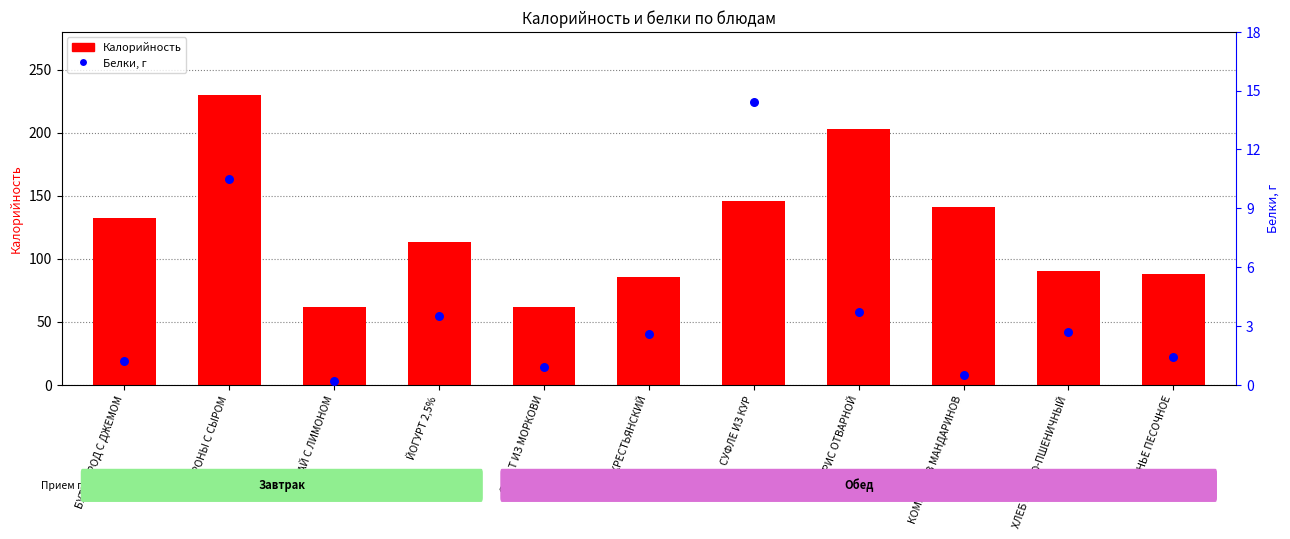

Which series contains the highest Y value?

Калорийность